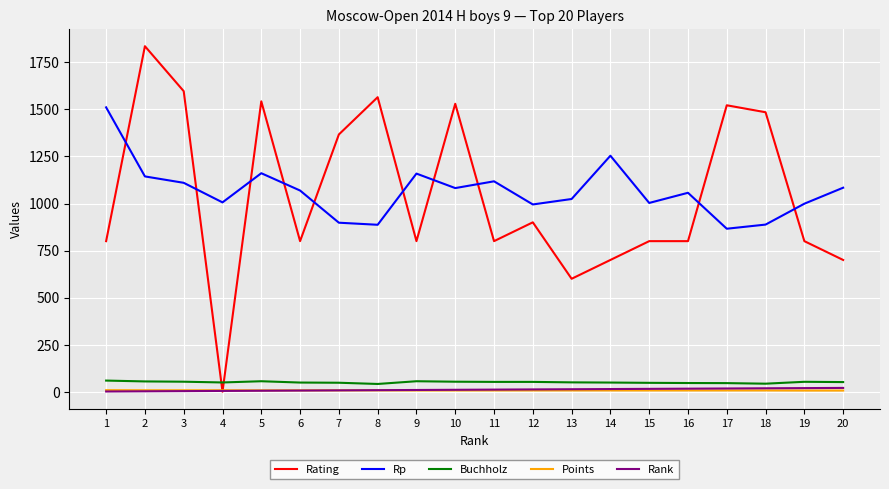

What is the maximum value shown in the chart?

1836.0